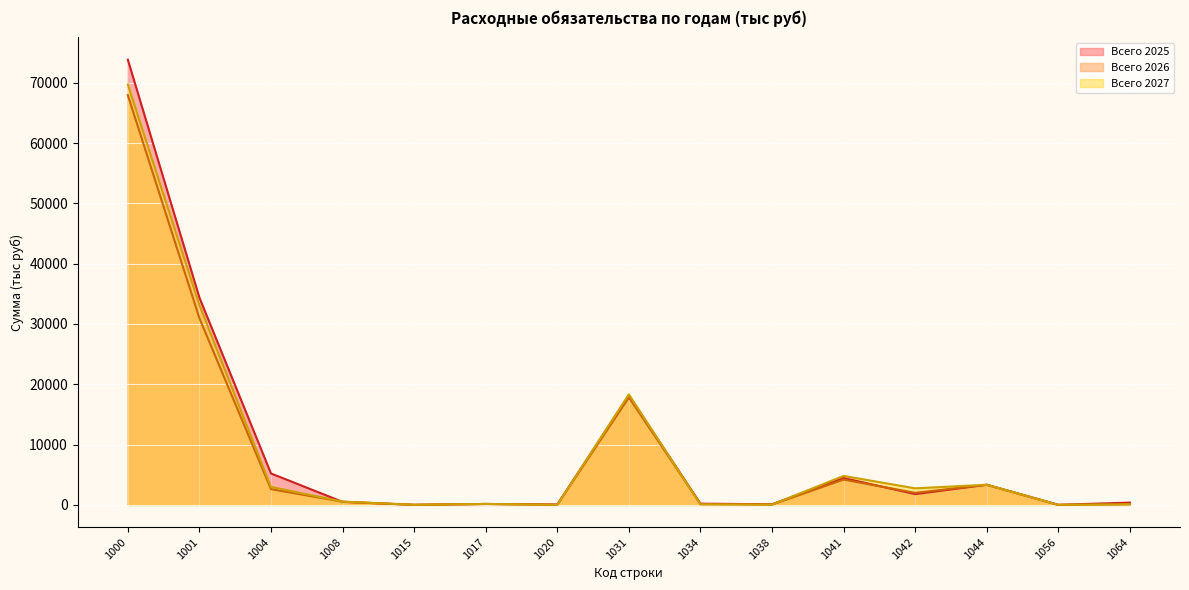

Is the value of Всего 2026 at 1064 greater than the value of Всего 2025 at 1004?

No